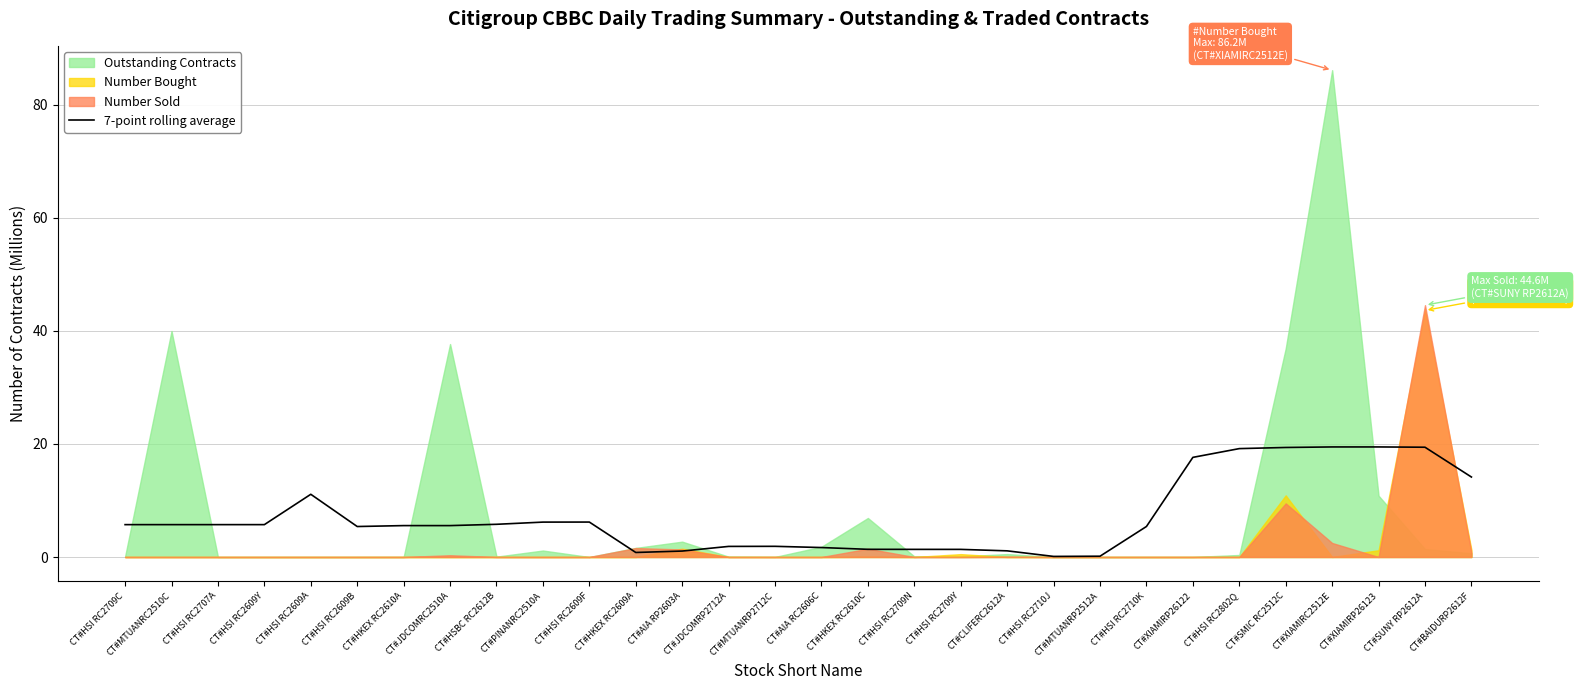

At which category does the data reach its first local valley?

CT#HSI RC2609B